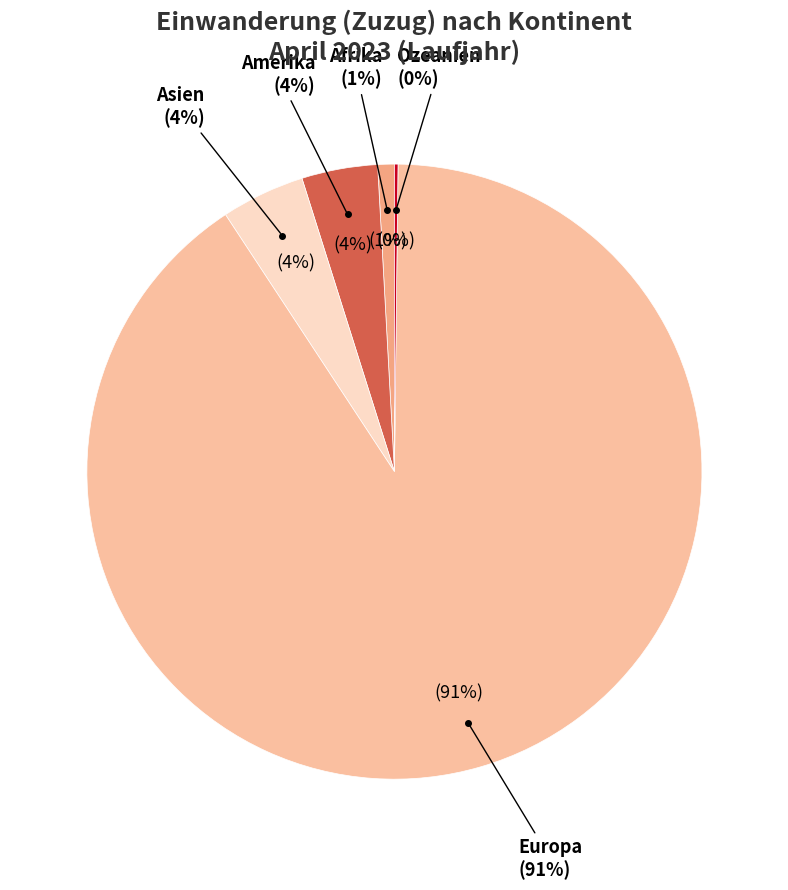

To the nearest percent, what percentage of the pie is Asien?

4%